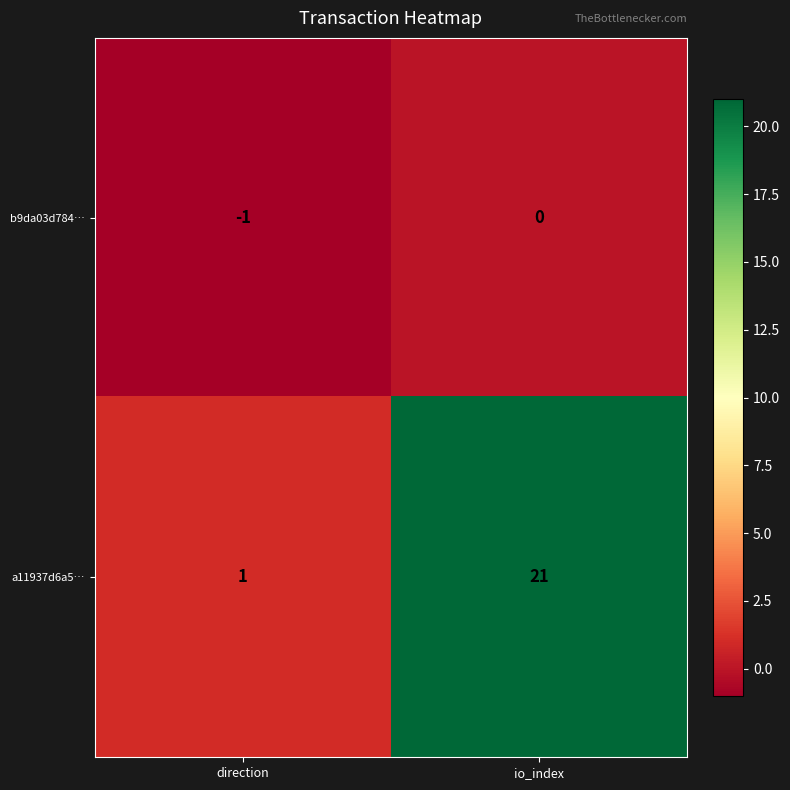

Which series has the largest total across all categories?

a11937d6a5…